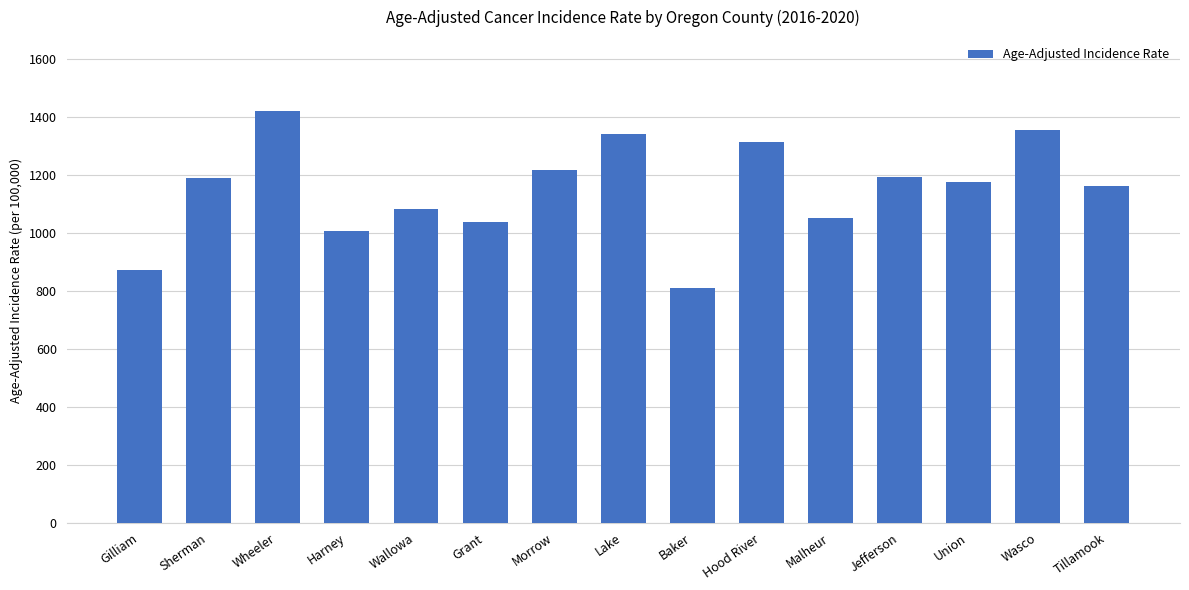

What is the label of the 5th bar from the right?

Malheur